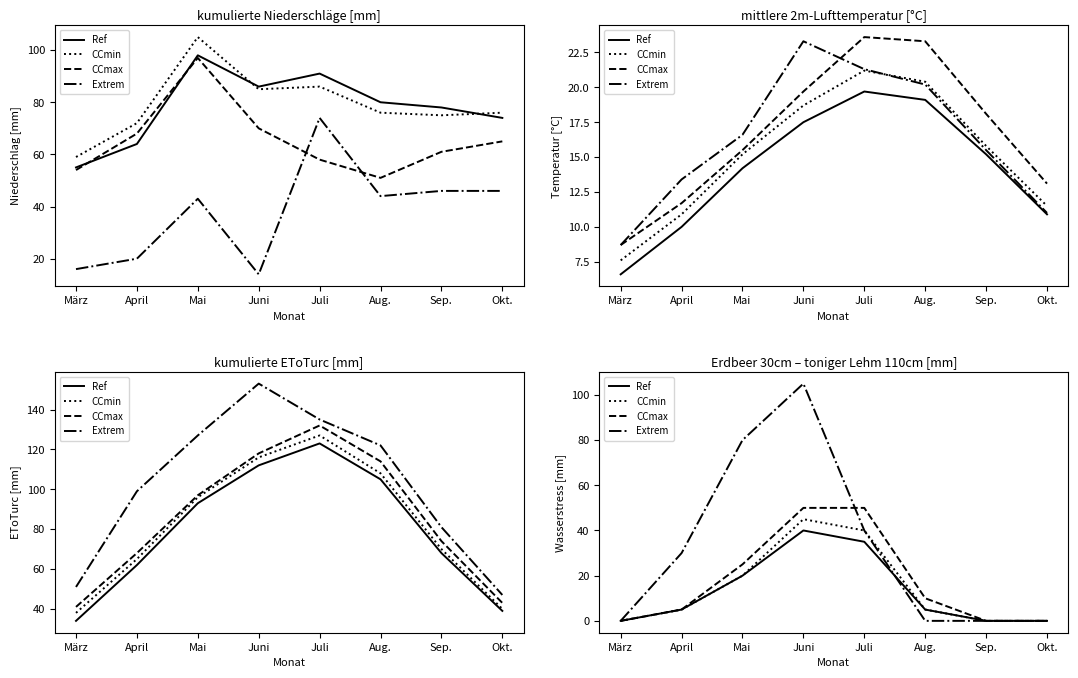

List the series in order of their peak value, lowest first.

Ref, CCmin, CCmax, Extrem